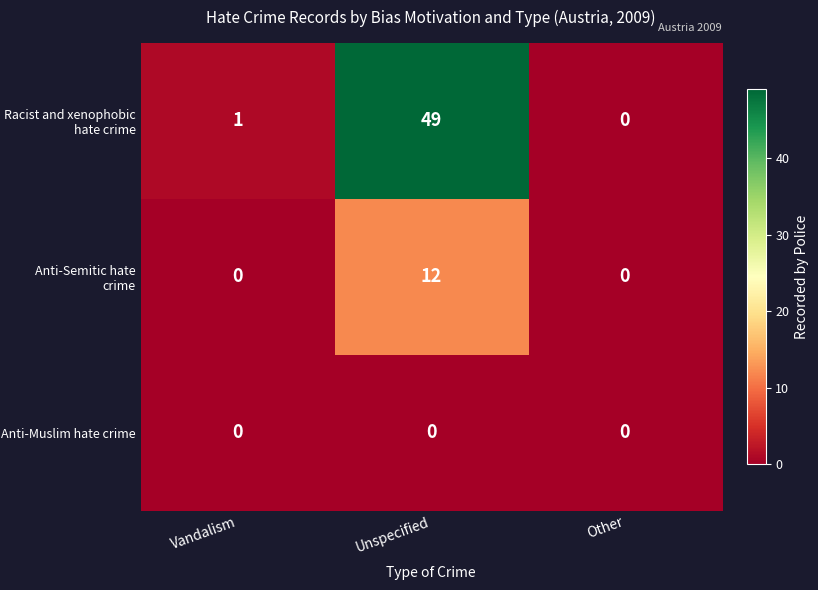

The Racist and xenophobic hate crime series shows 49 at Unspecified. True or false?

True